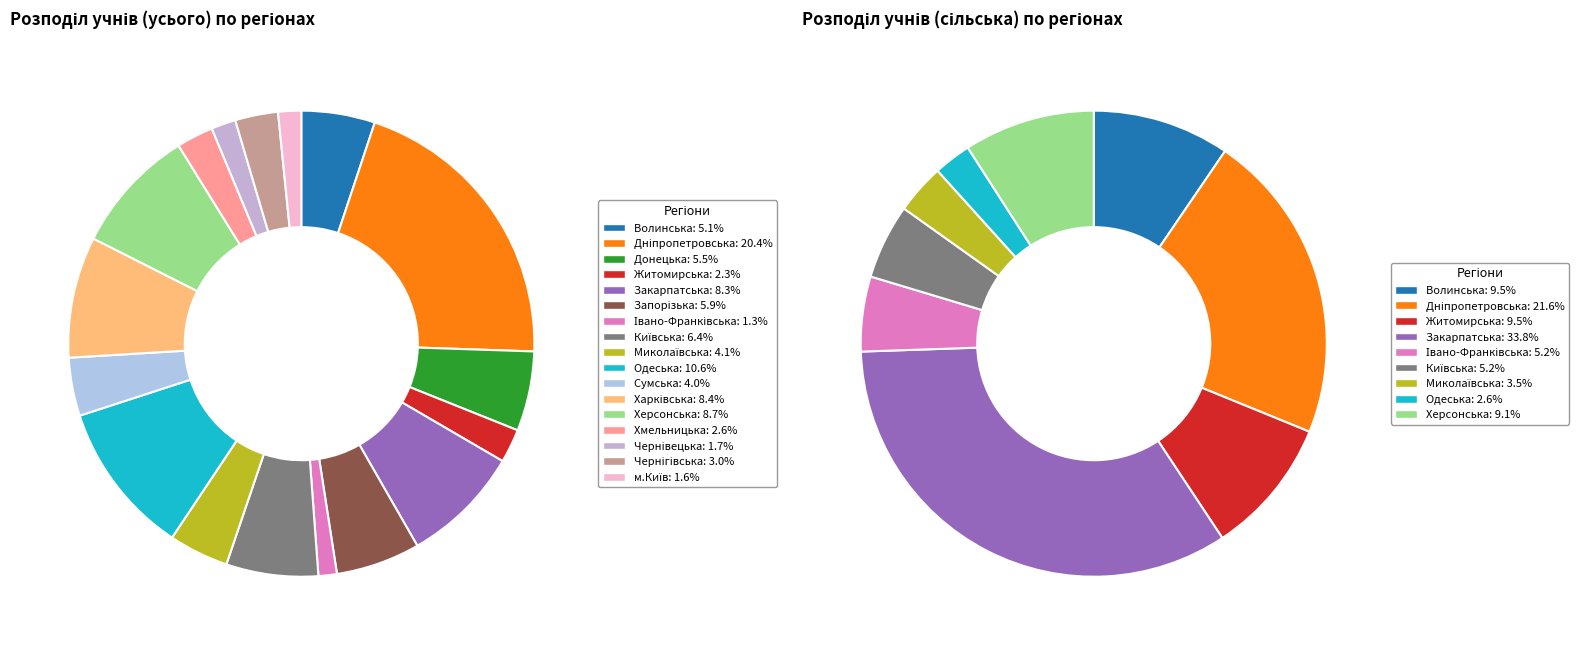

How many segments does this pie chart have?

17